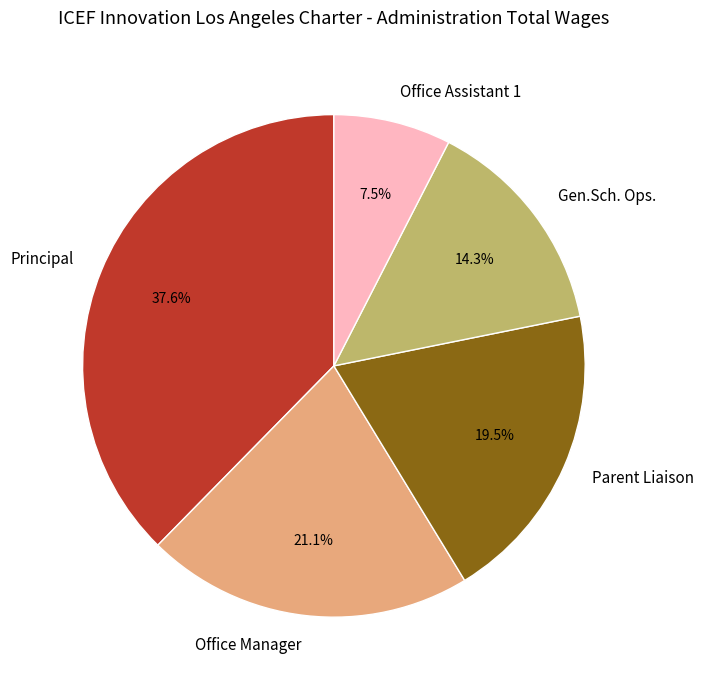

Between Office Assistant 1 and Principal, which is larger?

Principal